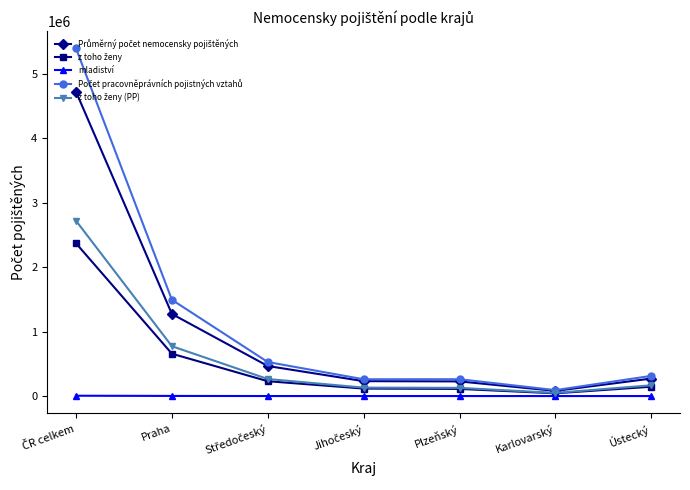

What is the label of the 3rd point from the right?

Plzeňský